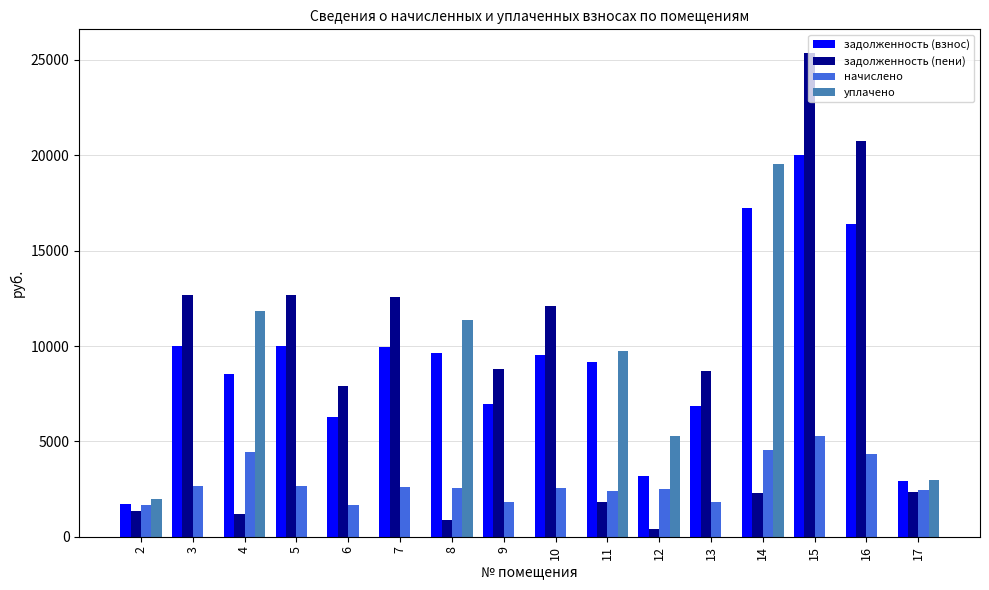

Is the value of задолженность (пени) at 8 greater than the value of начислено at 16?

No